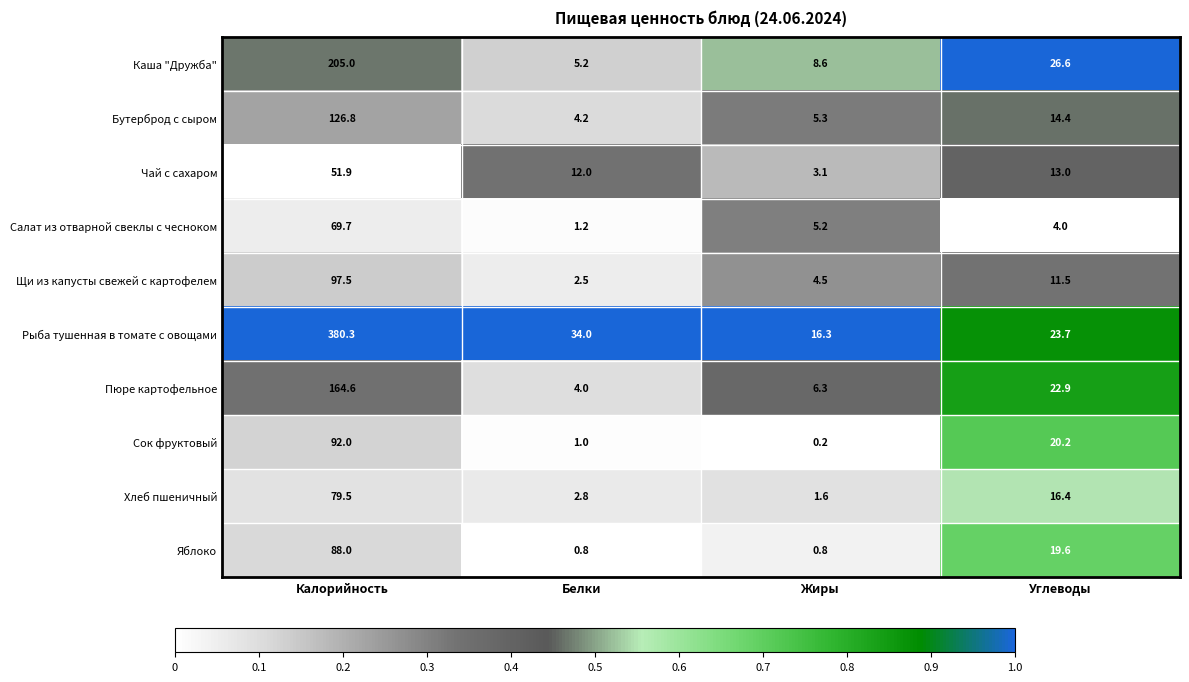

Where is Щи из капусты свежей с картофелем nearest to the value 50?

Углеводы